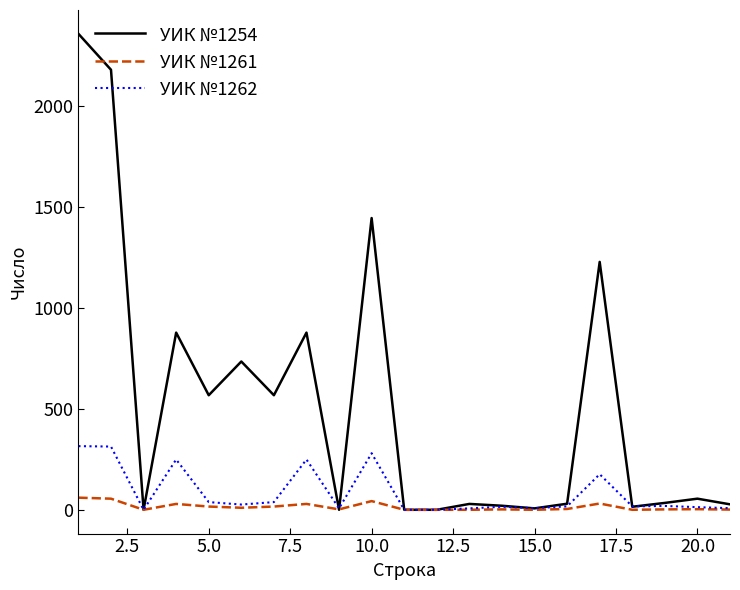

List the series in order of their peak value, highest first.

УИК №1254, УИК №1262, УИК №1261